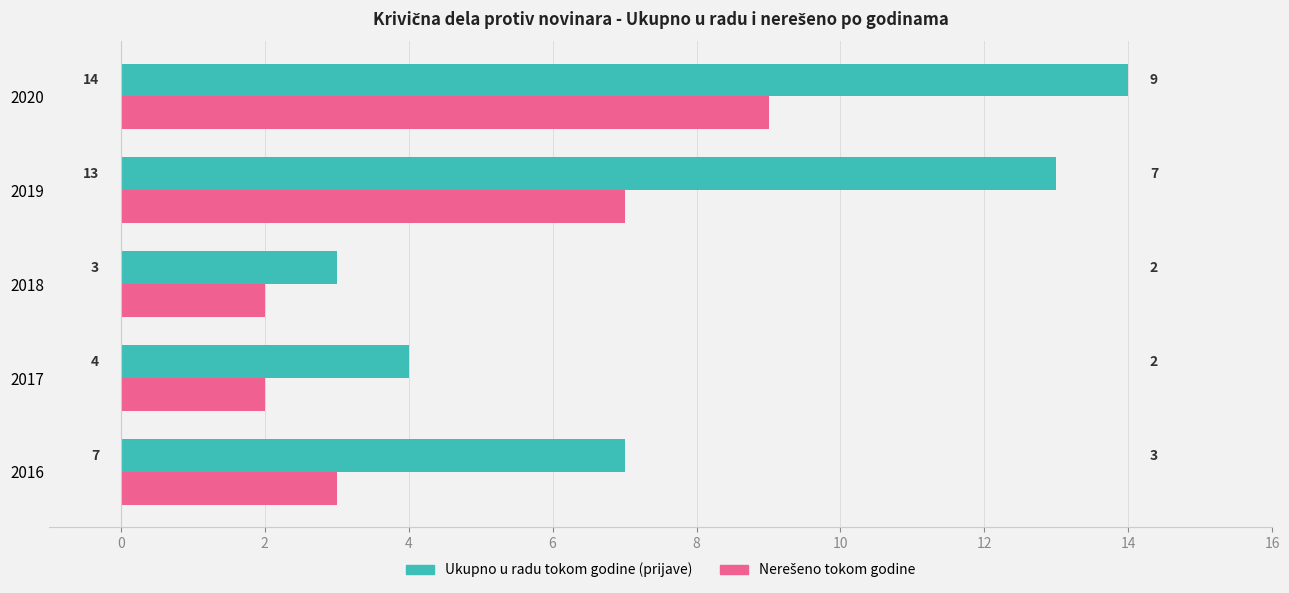

What is the difference between the highest and lowest values at 2016?

4